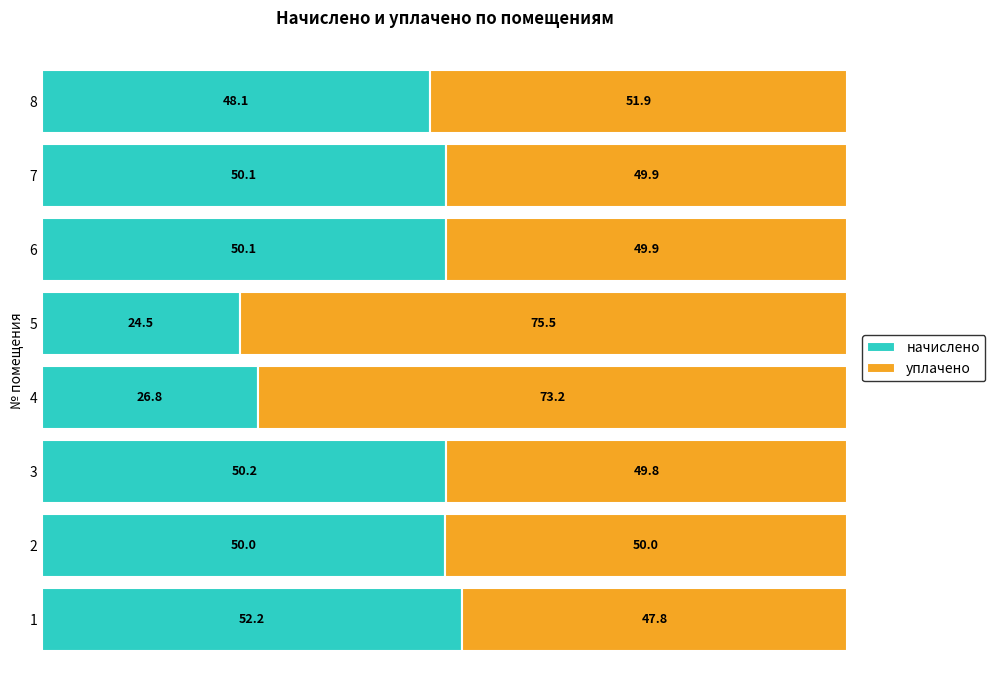

What is the total value across all series at 8?

100.0